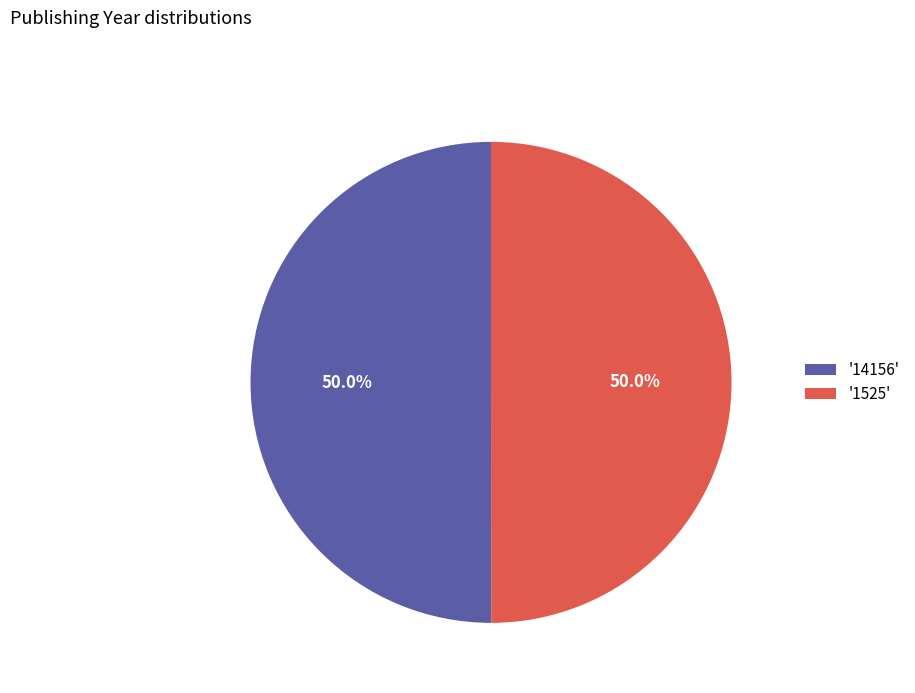

What is the total percentage of '14156' and '1525'?

100.0%